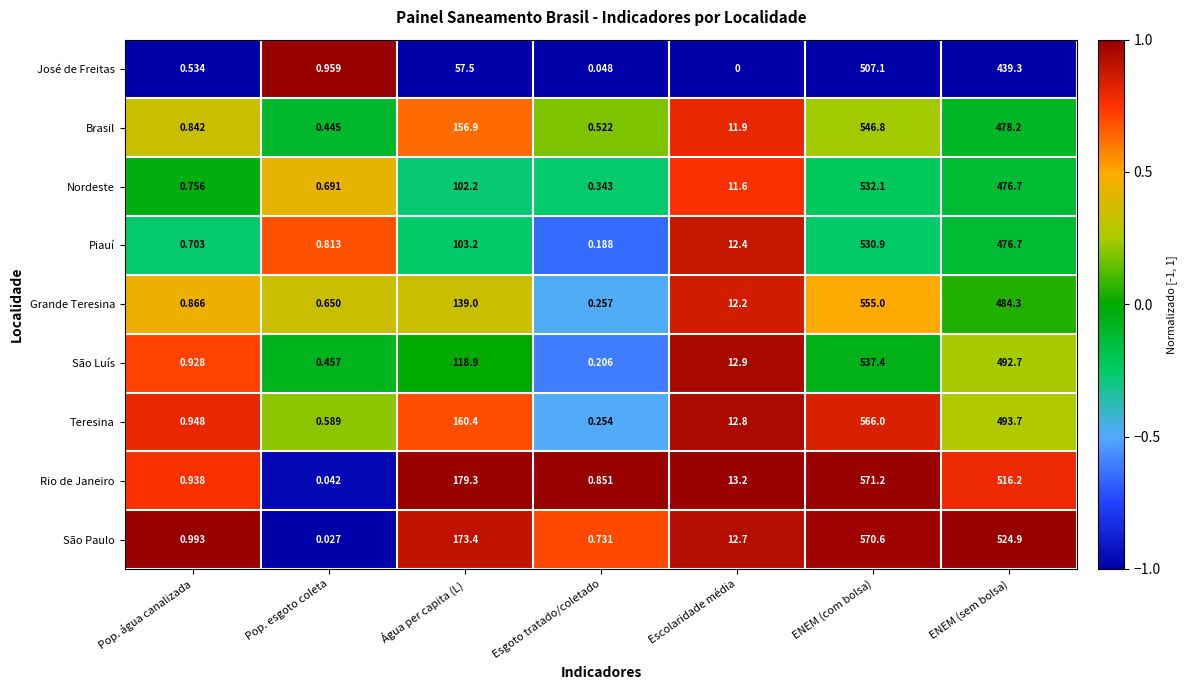

Which series has the largest total across all categories?

São Paulo